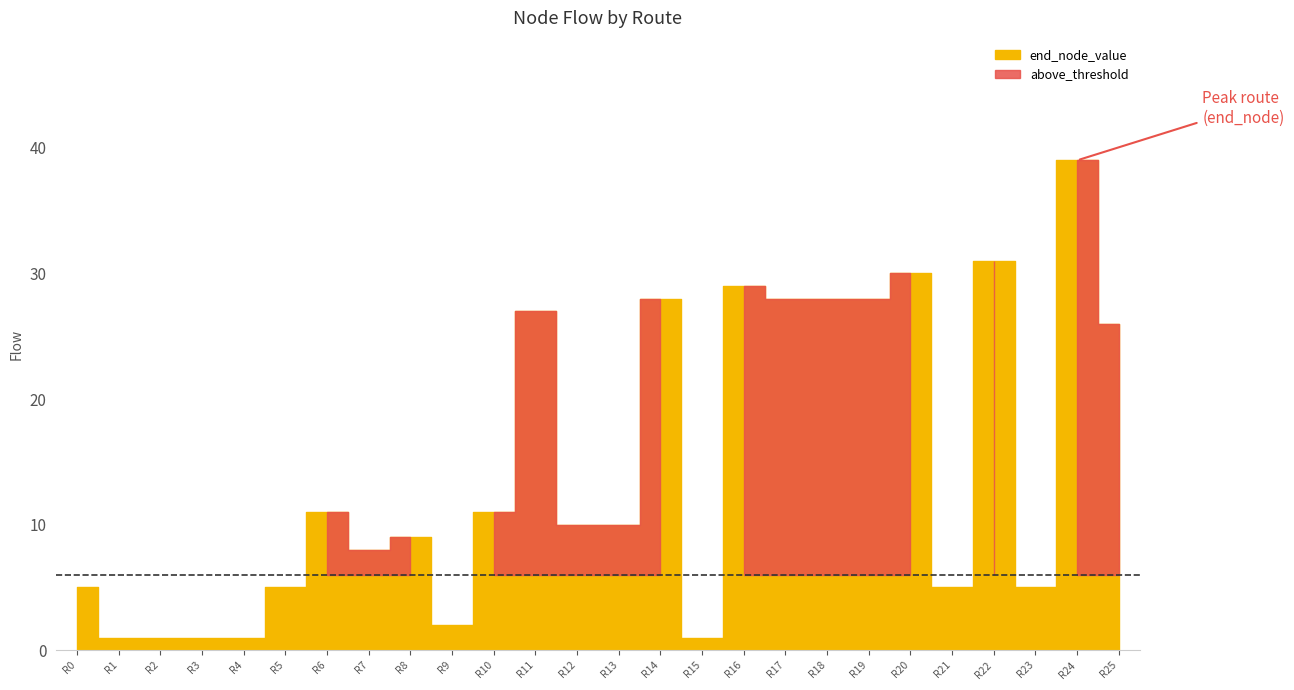

True or false: travel_time and flow intersect in this chart.

False